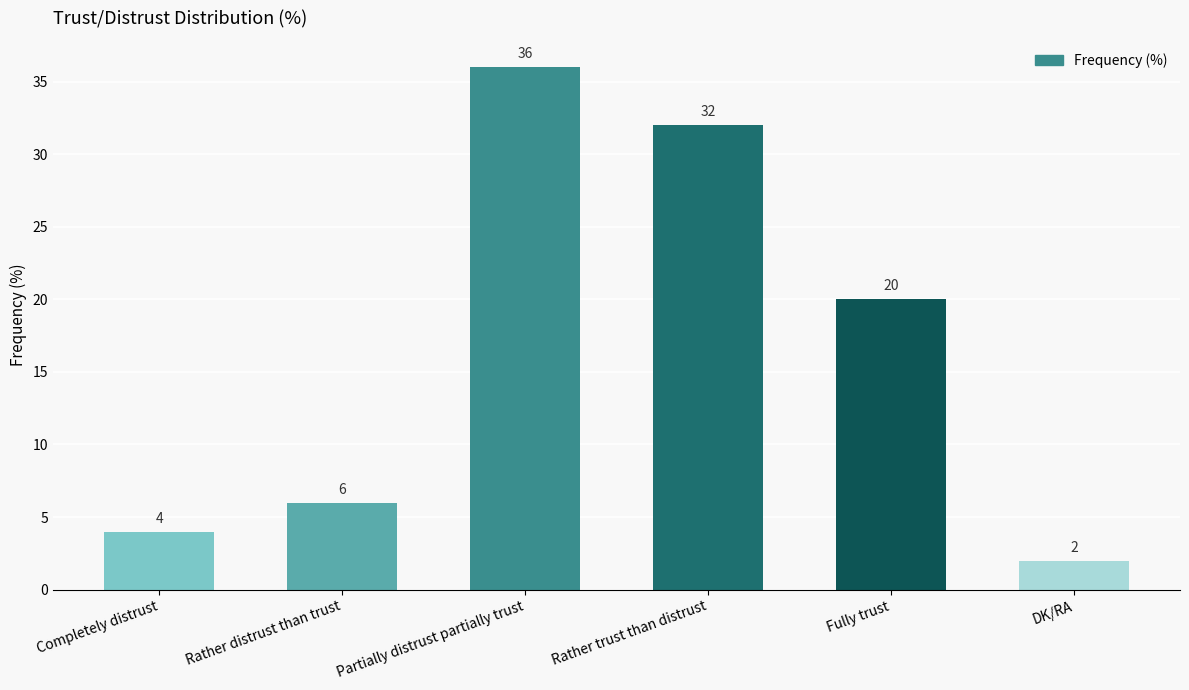

True or false: the data shows 36 at Partially distrust partially trust.

True